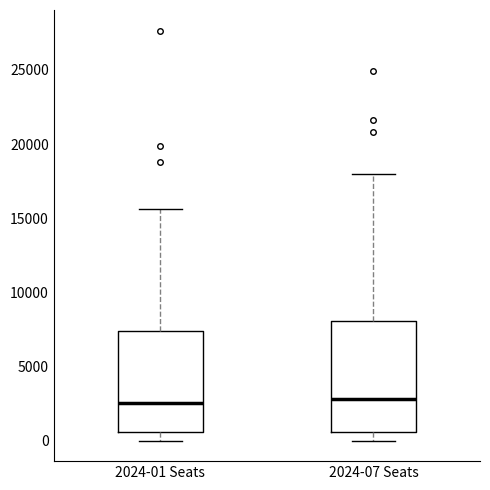

Where is the lower edge of the box for 2024-07 Seats on the y-axis? The values are not printed on the chart, so give them approximately, as read against the axis.

500